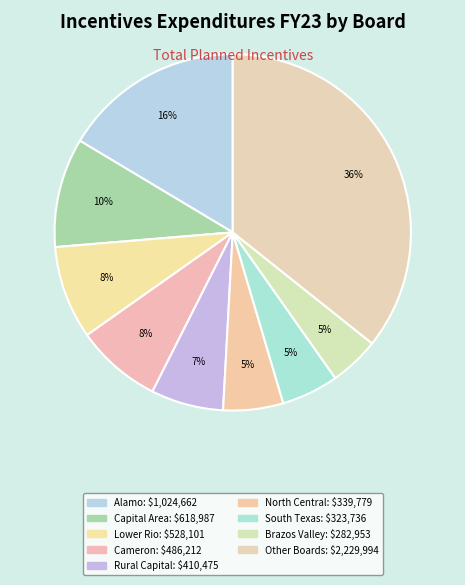

How many segments does this pie chart have?

9